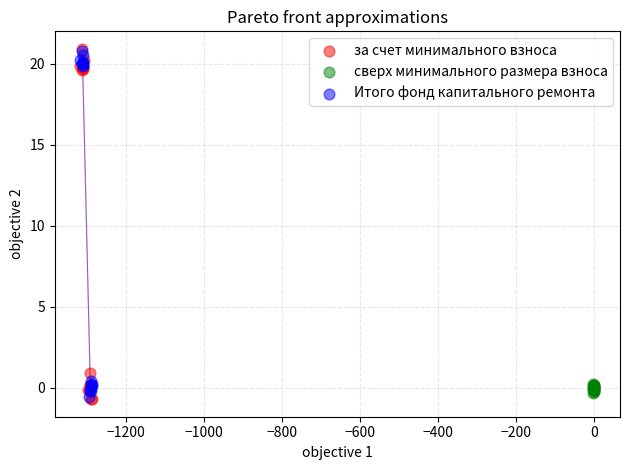

What are all the series names shown in the legend?

за счет минимального взноса, сверх минимального размера взноса, Итого фонд капитального ремонта